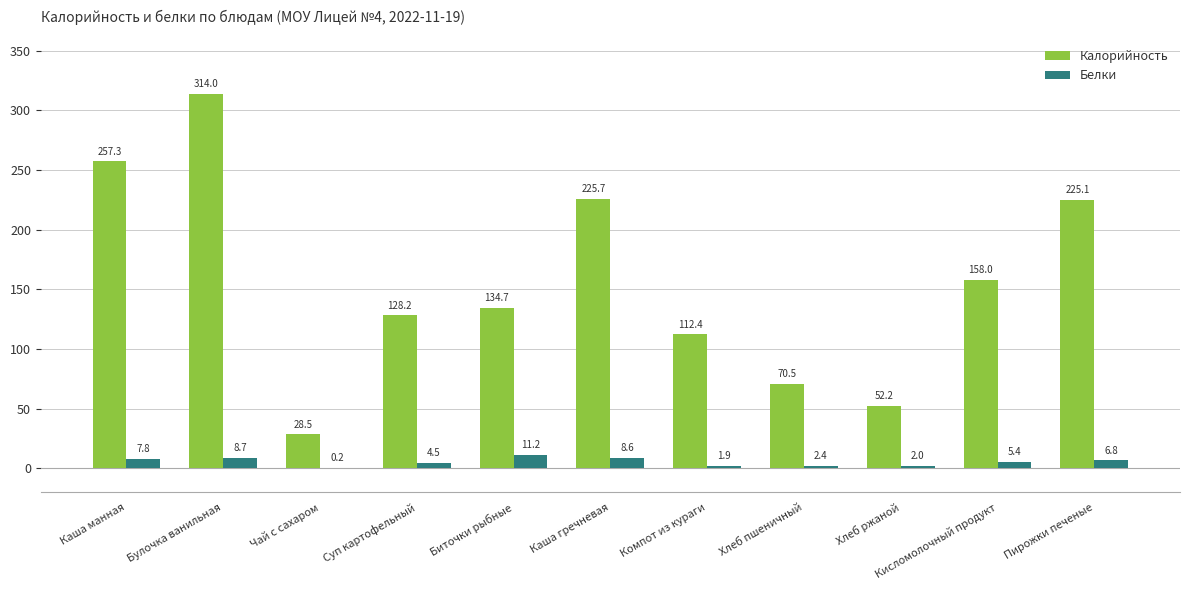

Which series has the largest total across all categories?

Калорийность